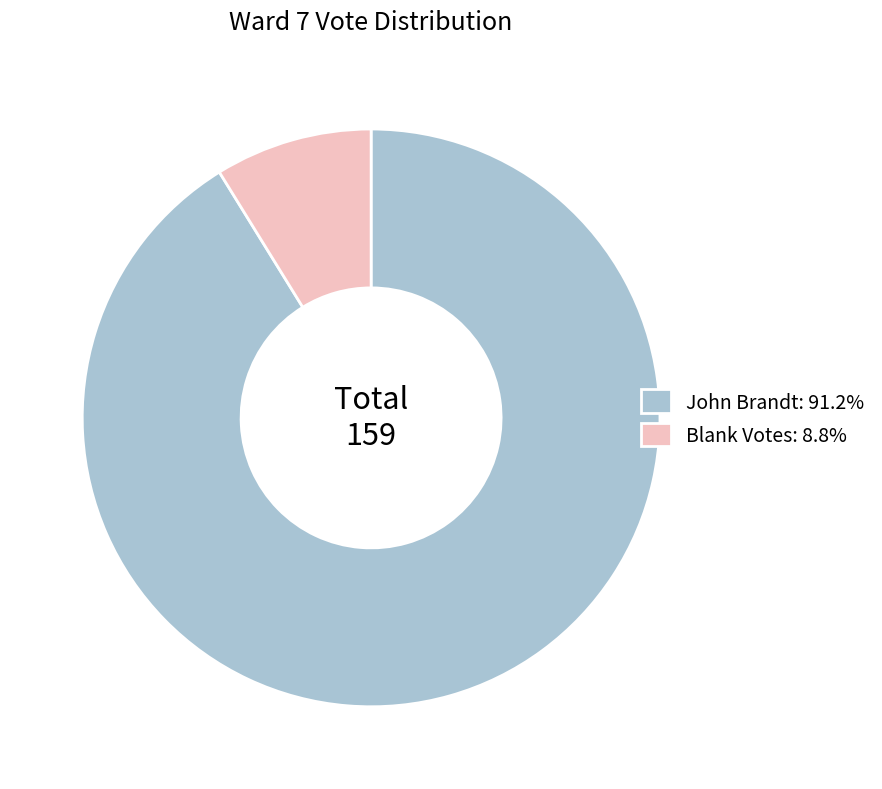

Between John Brandt and Blank Votes, which is larger?

John Brandt